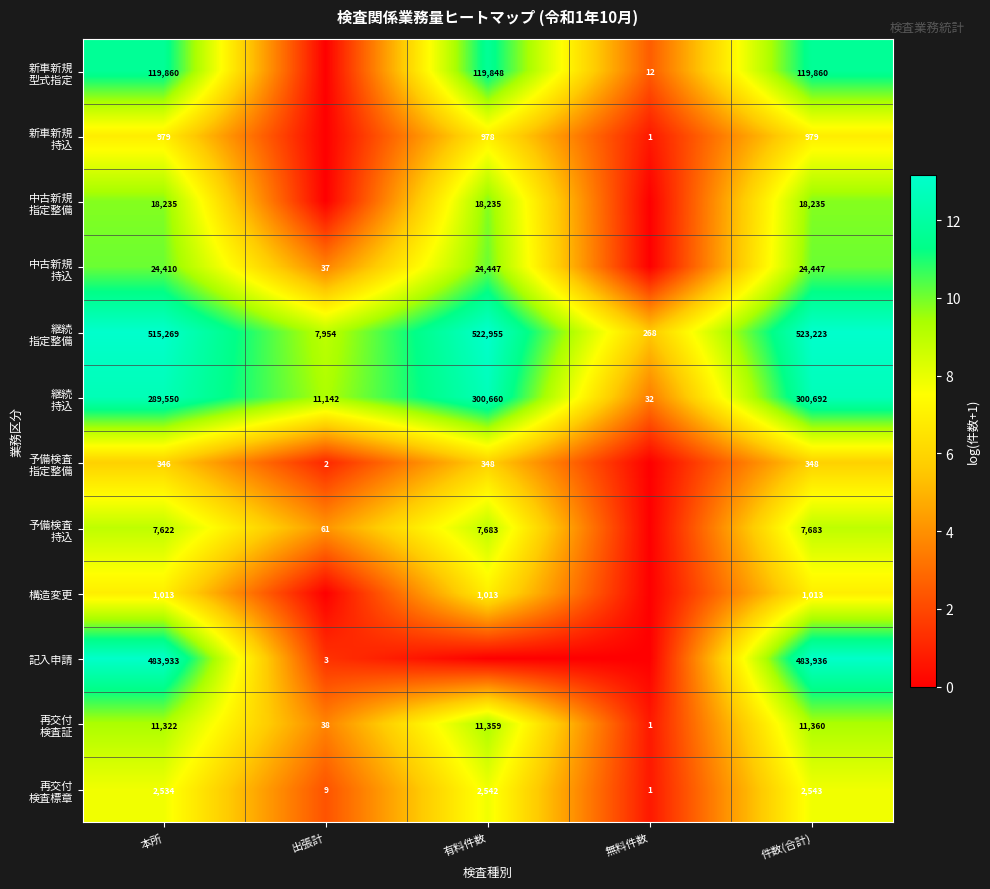

What is the difference between the highest and lowest values at 本所?

514923